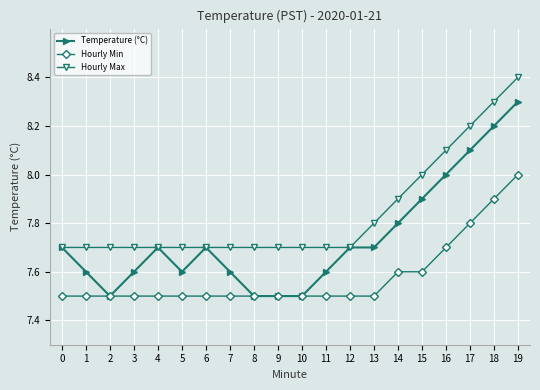

Reading left to right, extract all data points from this chart.

Temperature (°C): 7.7	7.6	7.5	7.6	7.7	7.6	7.7	7.6	7.5	7.5	7.5	7.6	7.7	7.7	7.8	7.9	8.0	8.1	8.2	8.3
Hourly Min: 7.5	7.5	7.5	7.5	7.5	7.5	7.5	7.5	7.5	7.5	7.5	7.5	7.5	7.5	7.6	7.6	7.7	7.8	7.9	8.0
Hourly Max: 7.7	7.7	7.7	7.7	7.7	7.7	7.7	7.7	7.7	7.7	7.7	7.7	7.7	7.8	7.9	8.0	8.1	8.2	8.3	8.4